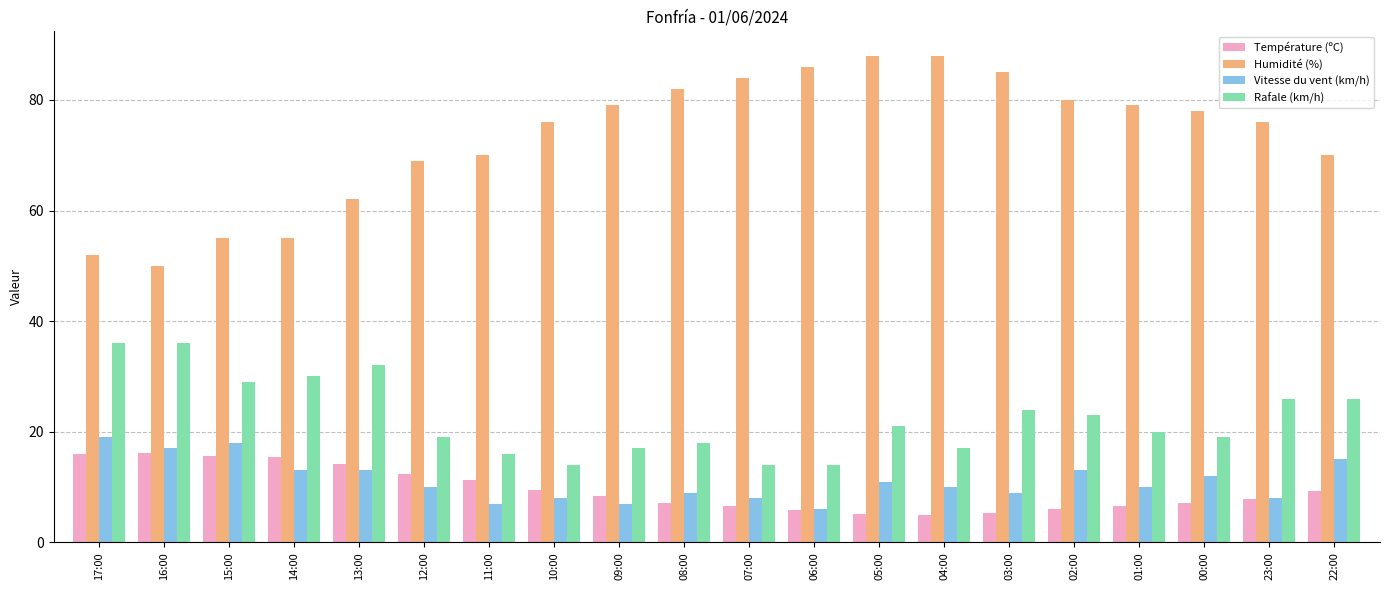

What is the greatest value displayed?

88.0